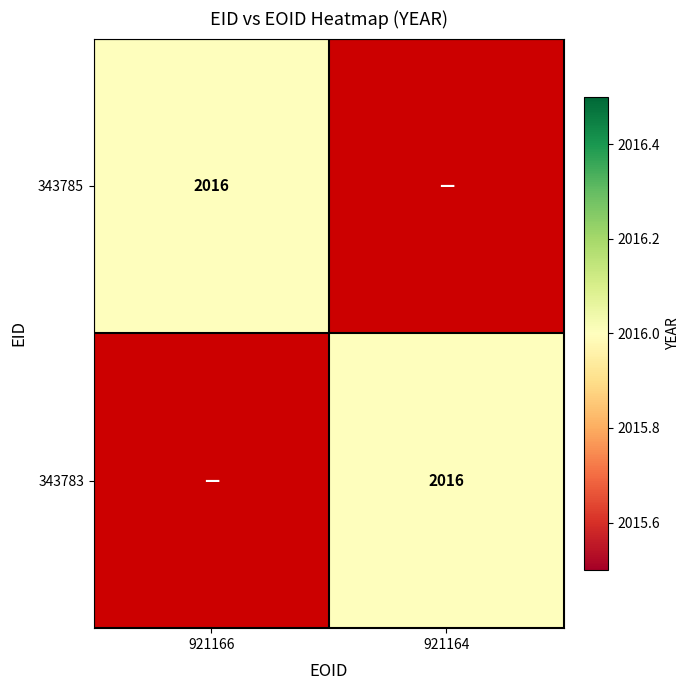

True or false: 343783 has a value of 668 at 0.

False